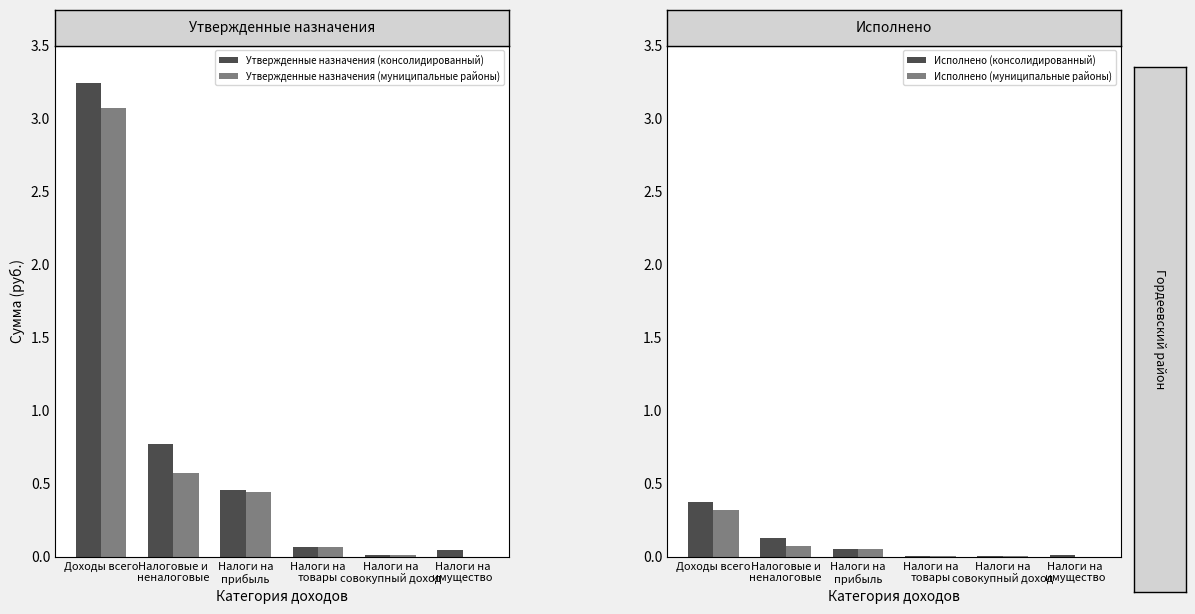

Which series changed the most between Доходы всего and Налоги на
совокупный доход?

Утвержденные назначения (консолидированный)